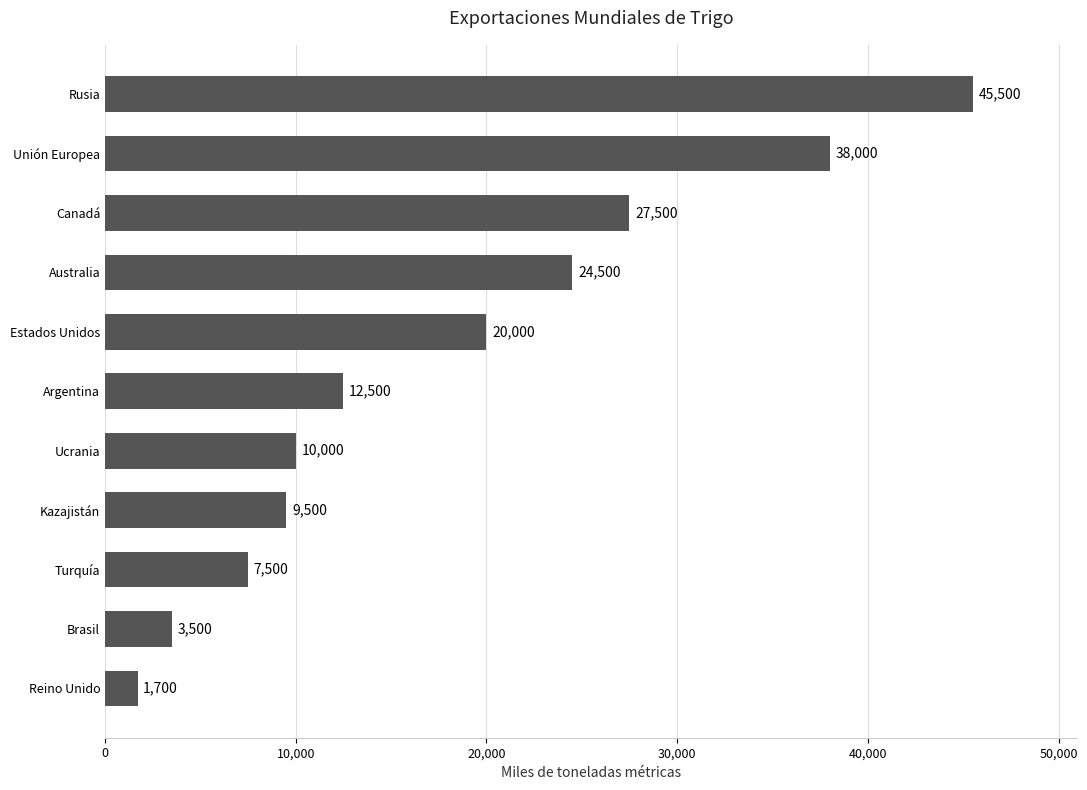

How many values are below 12500?

5